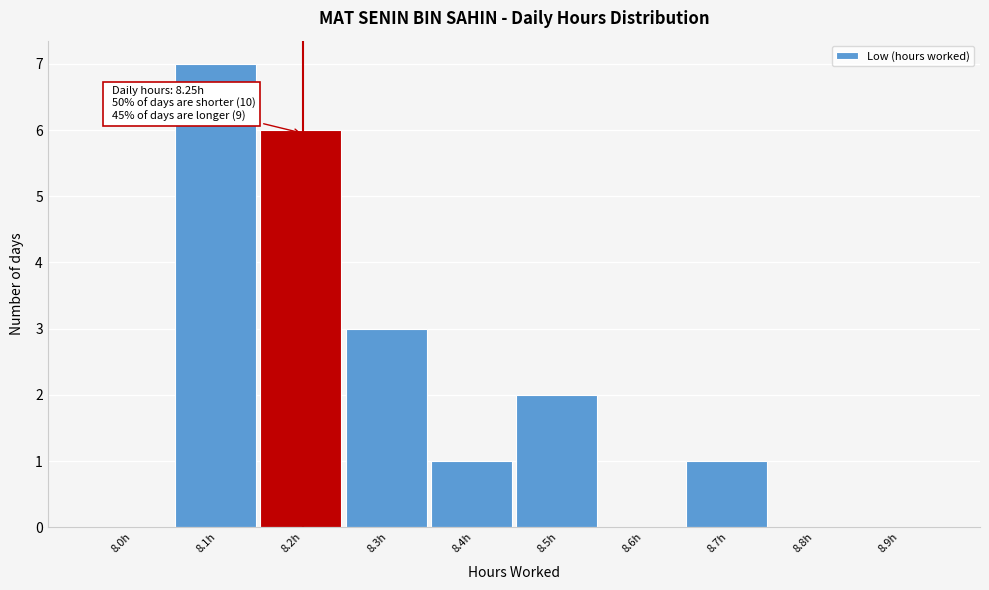

Reading left to right, what are all the values shown in this chart?

8.0h=0	8.1h=7	8.2h=6	8.3h=3	8.4h=1	8.5h=2	8.6h=0	8.7h=1	8.8h=0	8.9h=0